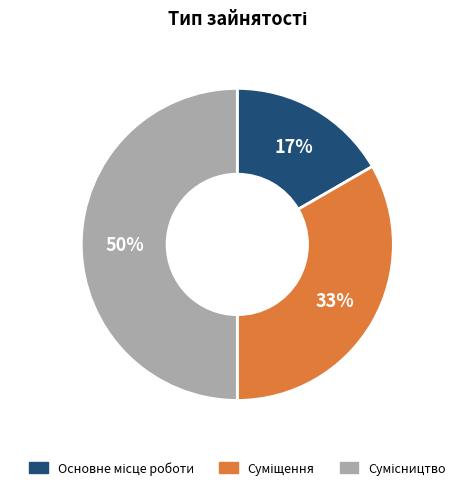

To the nearest percent, what is the average slice percentage?

33%